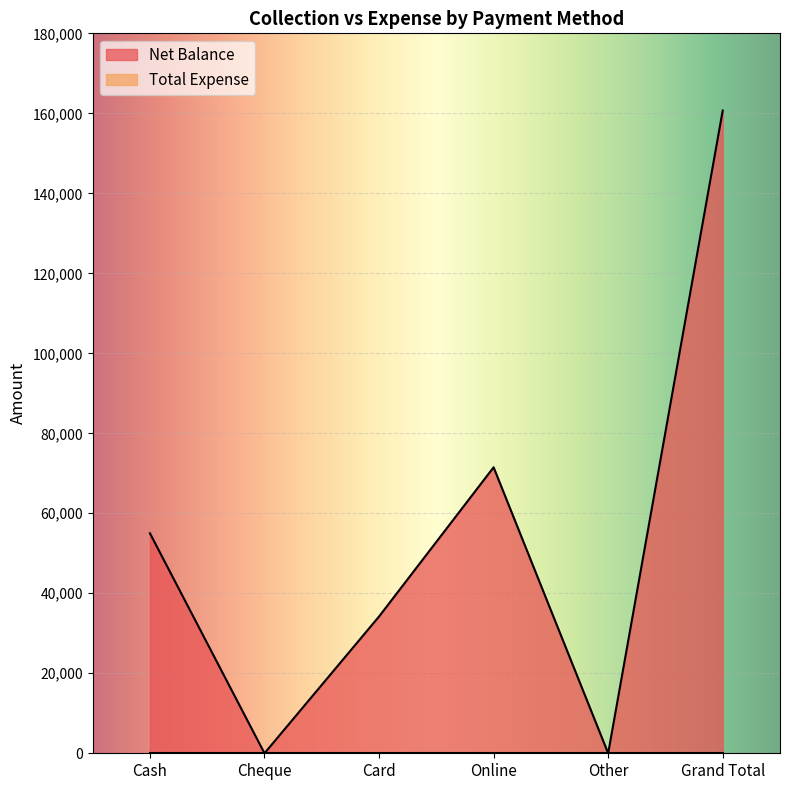

Count the values in the range 0 to 71500.

5